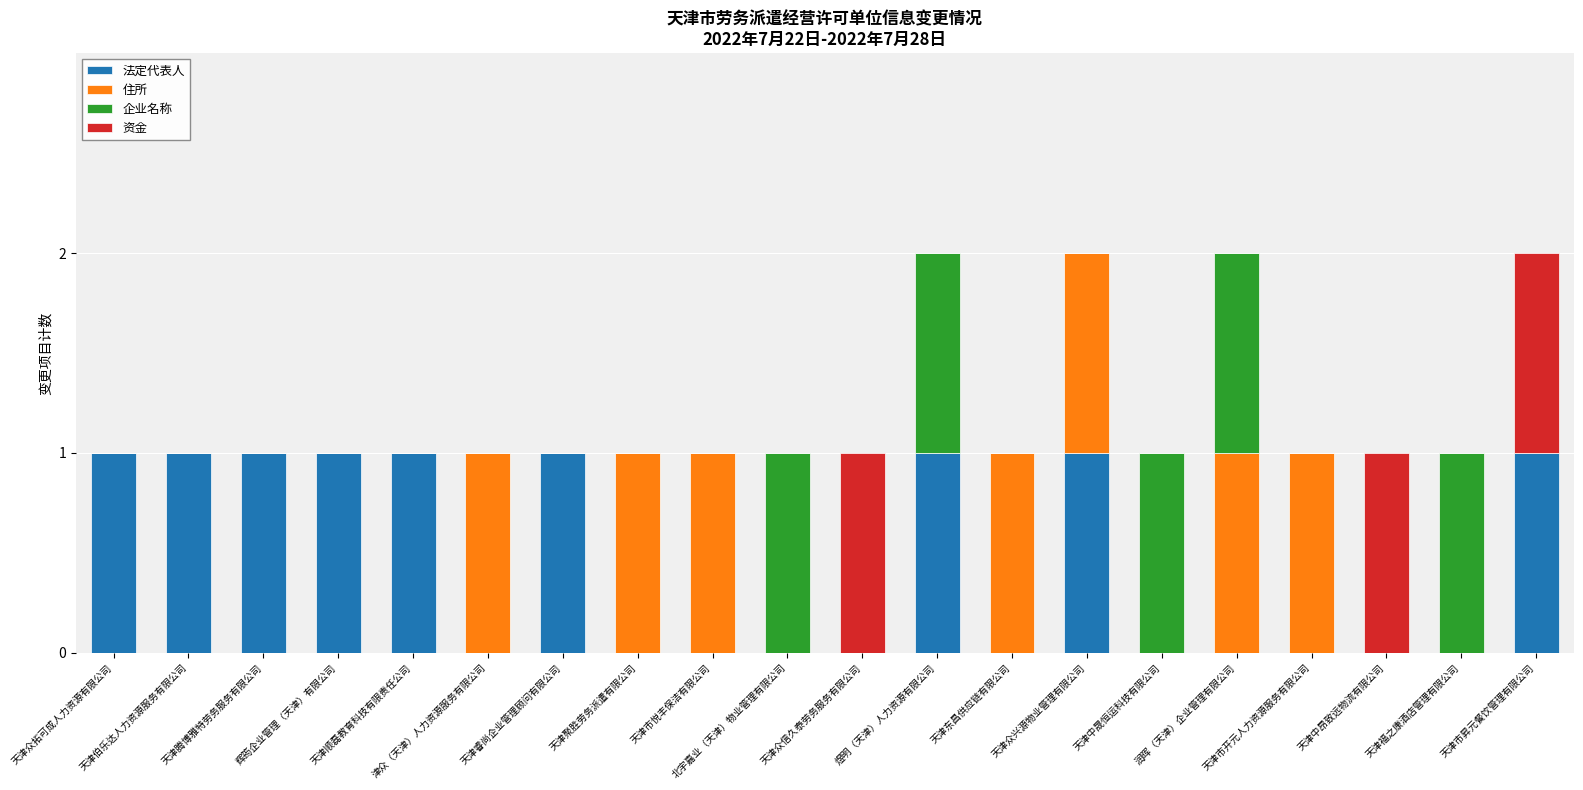

What is the sum of all 法定代表人 values?

9